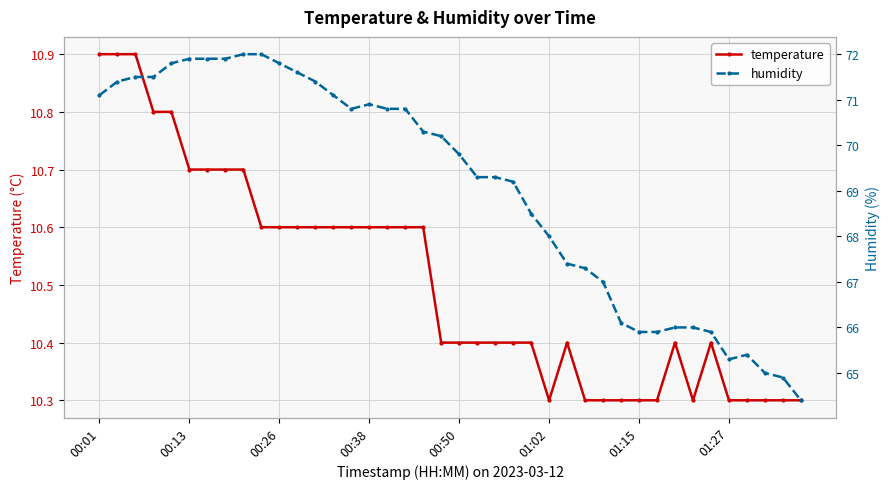

Reading left to right, what are all the values shown in this chart?

temperature: 10.9	10.9	10.9	10.8	10.8	10.7	10.7	10.7	10.7	10.6	10.6	10.6	10.6	10.6	10.6	10.6	10.6	10.6	10.6	10.4	10.4	10.4	10.4	10.4	10.4	10.3	10.4	10.3	10.3	10.3	10.3	10.3	10.4	10.3	10.4	10.3	10.3	10.3	10.3	10.3
humidity: 71.1	71.4	71.5	71.5	71.8	71.9	71.9	71.9	72.0	72.0	71.8	71.6	71.4	71.1	70.8	70.9	70.8	70.8	70.3	70.2	69.8	69.3	69.3	69.2	68.5	68.0	67.4	67.3	67.0	66.1	65.9	65.9	66.0	66.0	65.9	65.3	65.4	65.0	64.9	64.4